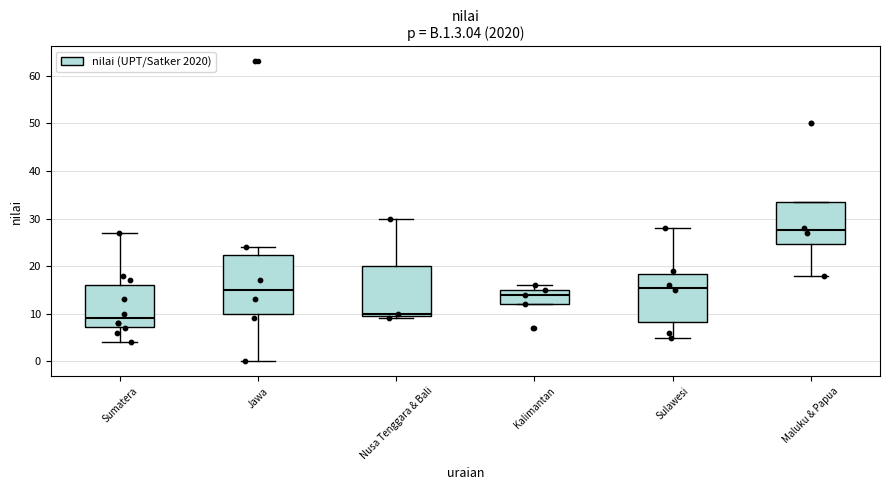

Which box is the tallest, from its lower edge to its upper edge?

Jawa